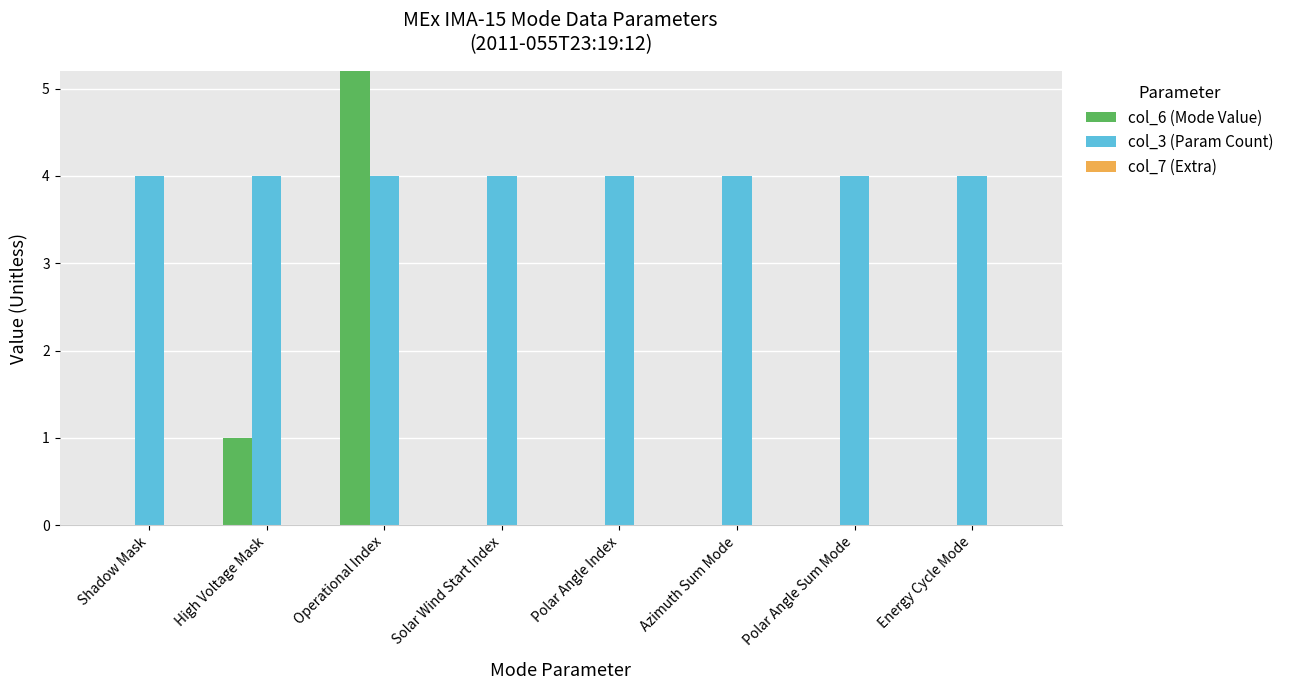

Where is col_6 (Mode Value) nearest to the value 12?

High Voltage Mask